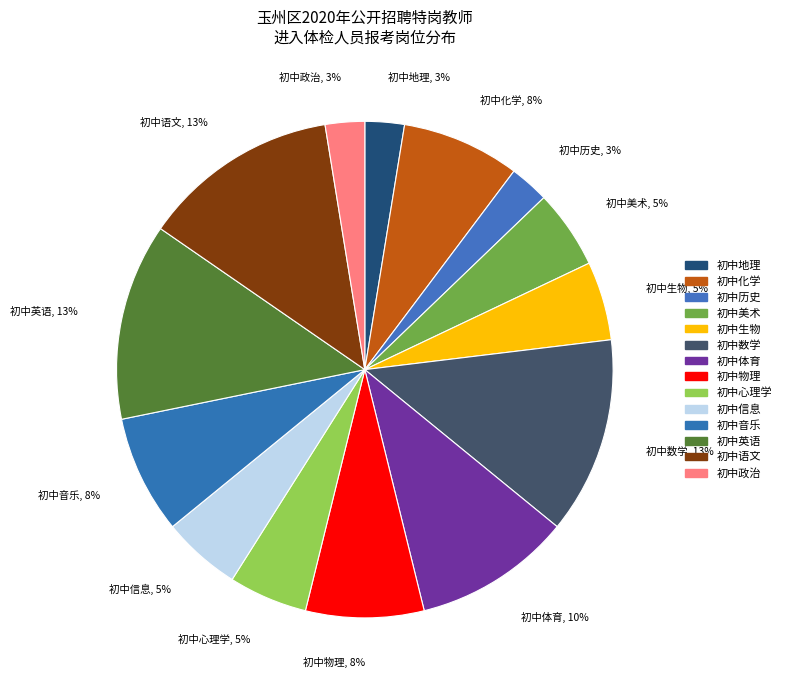

To the nearest percent, what portion does 初中美术 represent?

5%